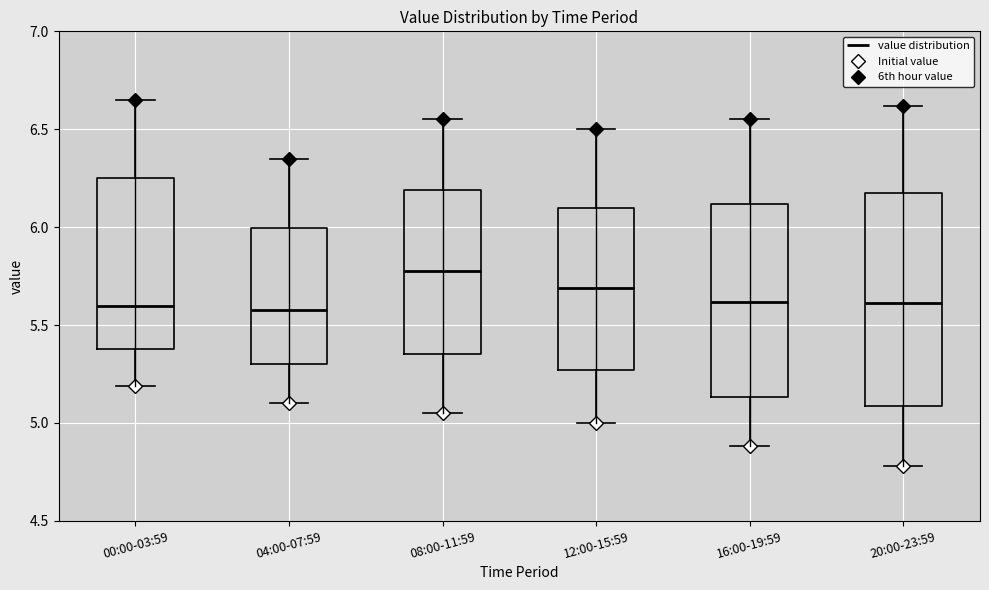

Where is the upper edge of the box for 20:00-23:59 on the y-axis? The values are not printed on the chart, so give them approximately, as read against the axis.

6.20